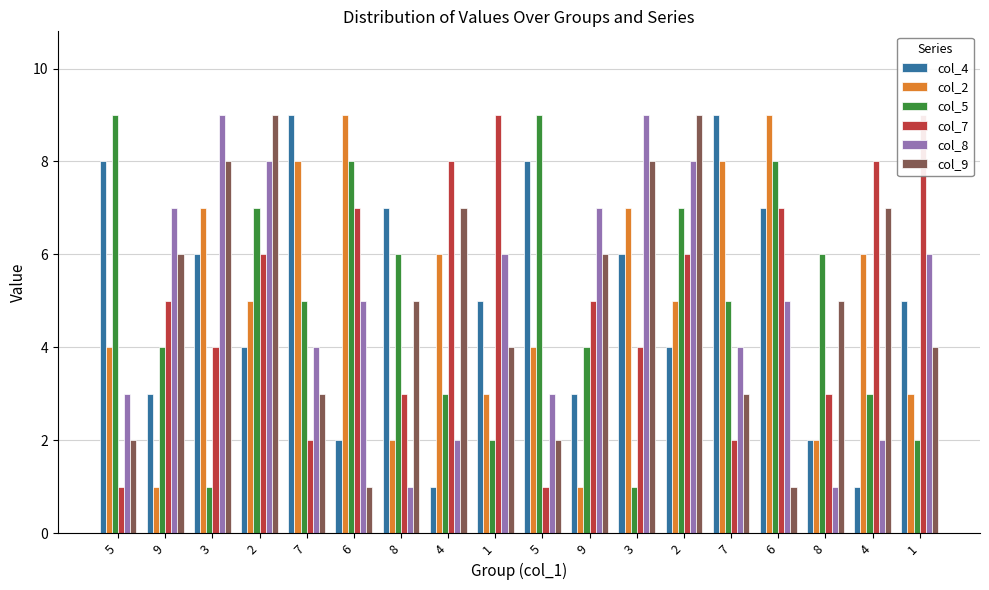

At 1, list the series in order from largest to smallest.

col_7, col_8, col_4, col_9, col_2, col_5